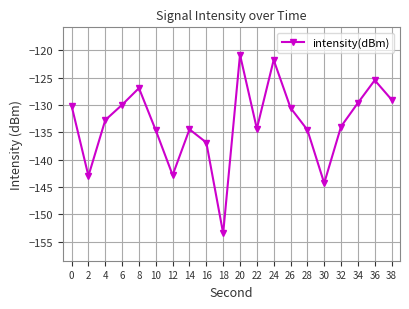

Does the chart display data point markers on the line(s)?

Yes